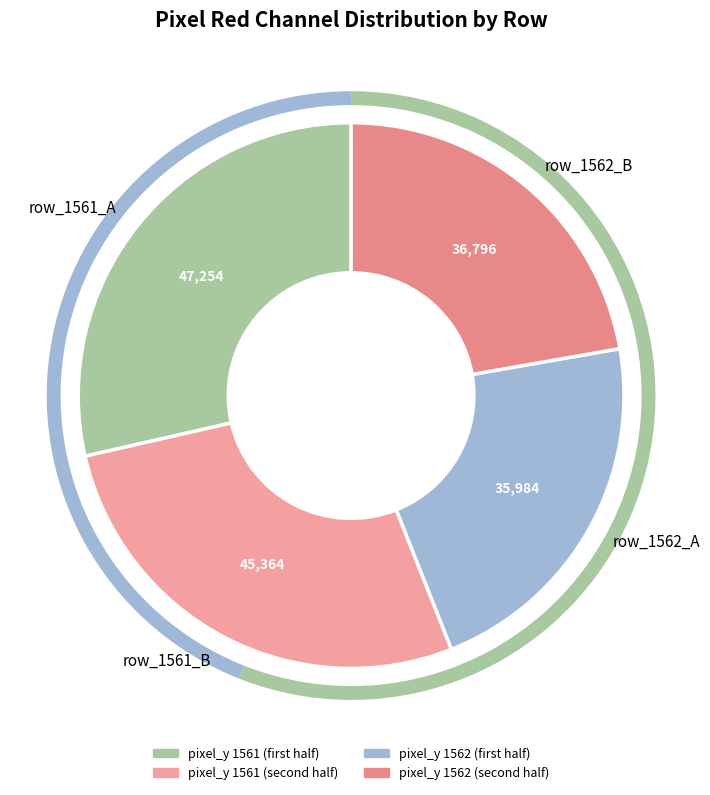

What is the ratio of the value at row_1562_A to the value at row_1561_B?

0.8